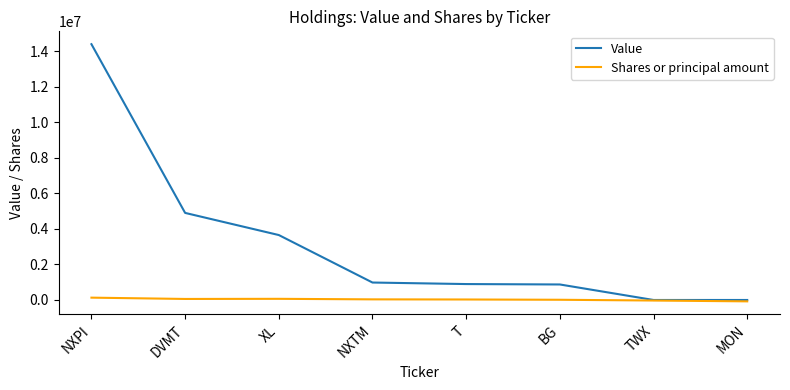

What is the spread (max minus min) of values at TWX?

30800